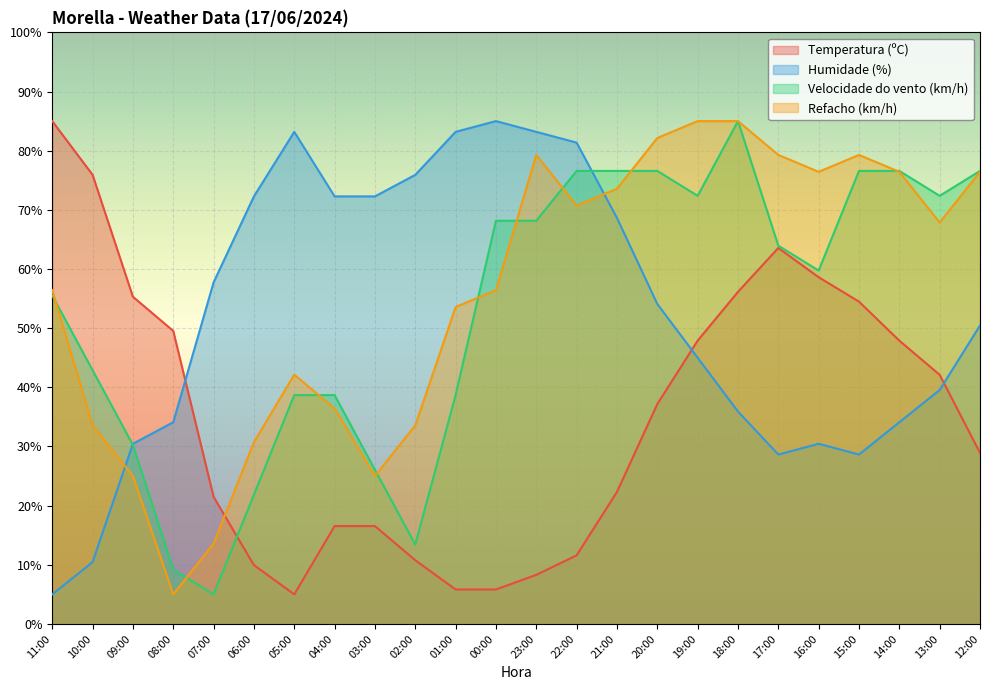

What is the difference between the Humidade (%) values at 06:00 and 09:00?

41.8